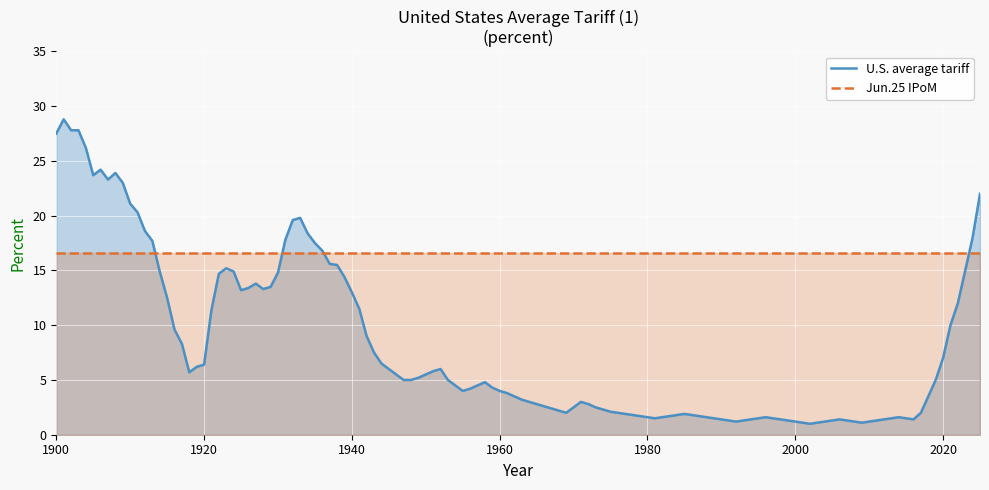

How many lines are shown in the chart?

2